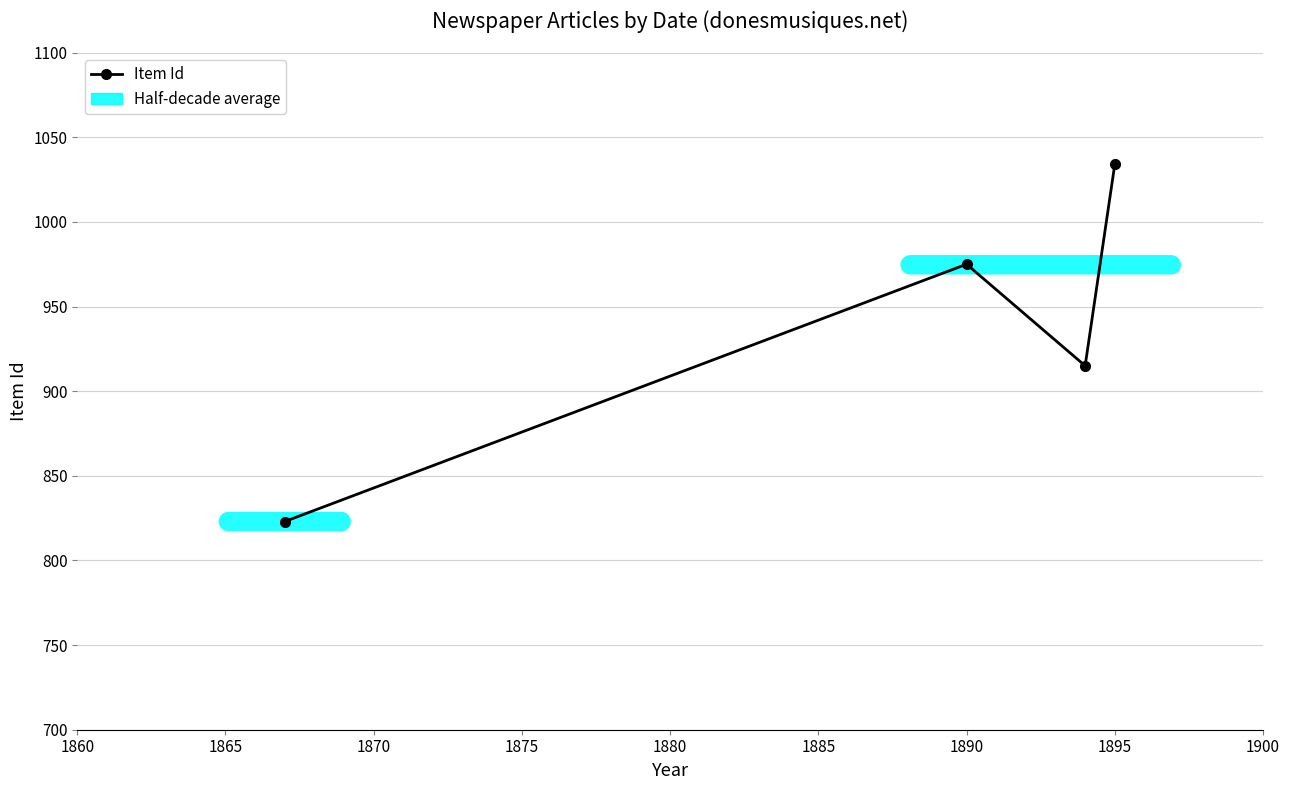

What is the greatest value displayed?

1034